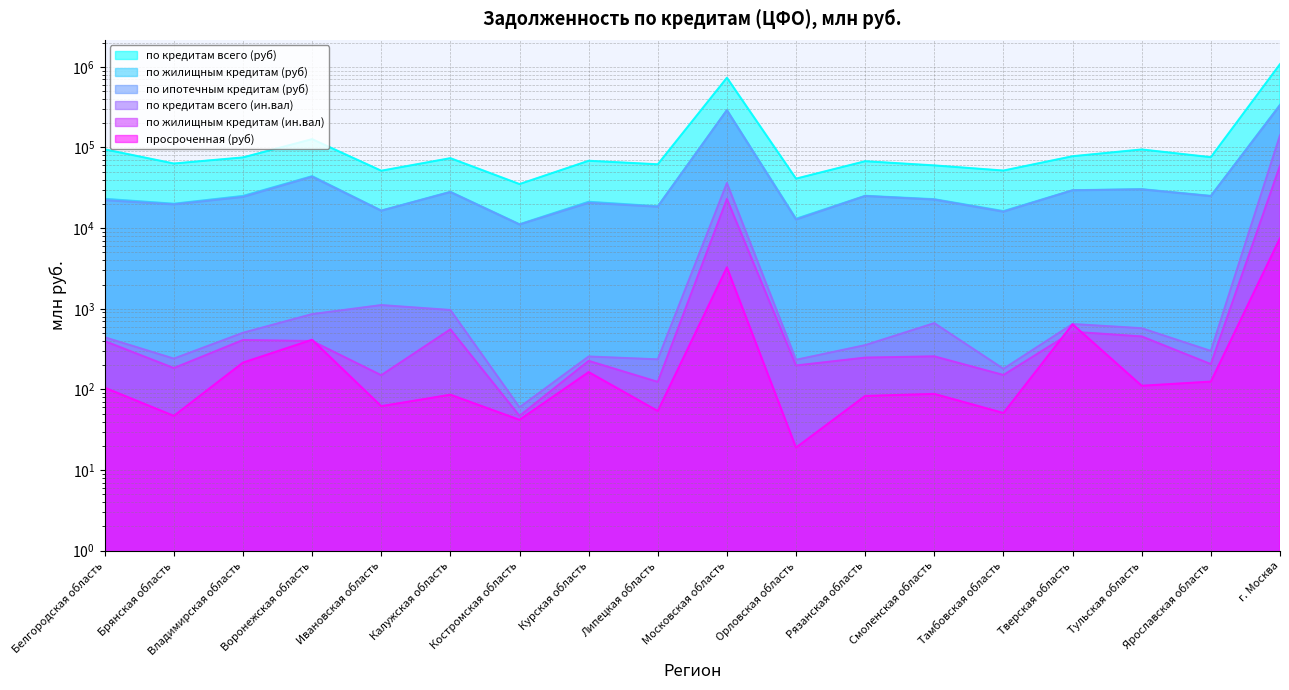

What is the label of the 4th point from the right?

Тверская область